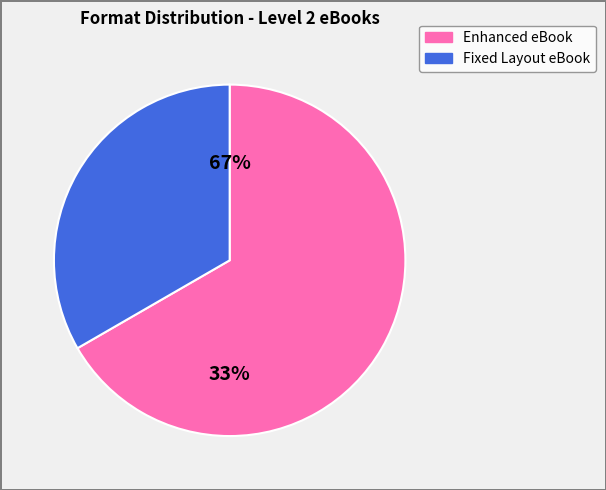

To the nearest percent, what is the combined percentage of Enhanced eBook and Fixed Layout eBook?

100%